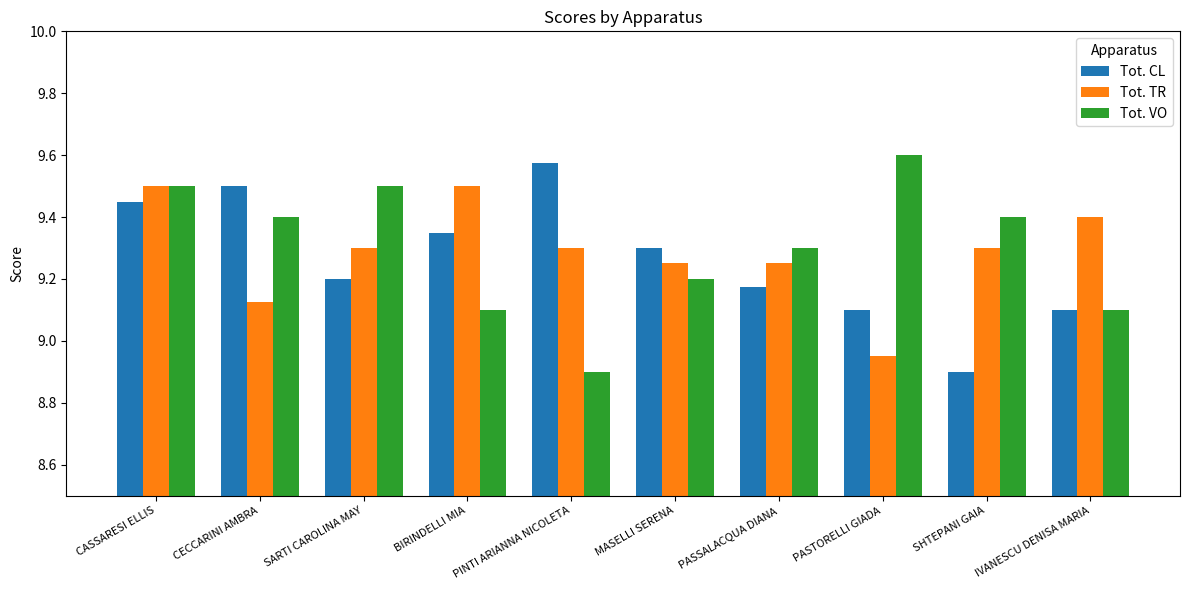

What is the sum of all Tot. TR values?

92.9